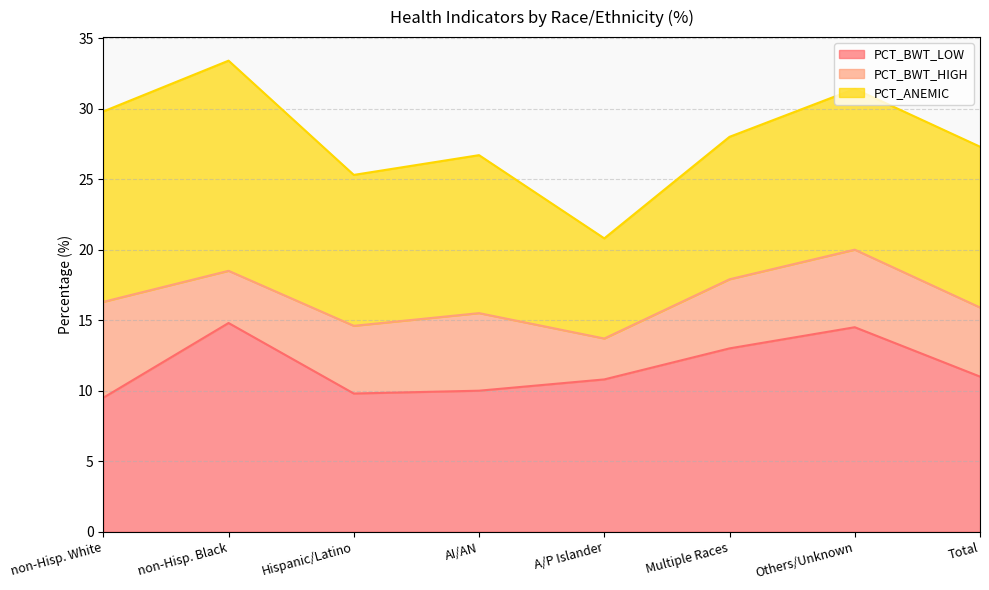

What is the average value of the PCT_BWT_HIGH series?

4.9